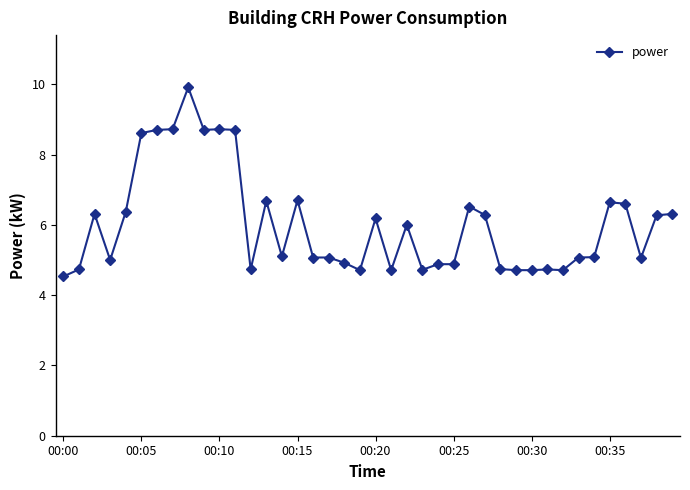

True or false: the data has more than 2 interior local peaks.

True